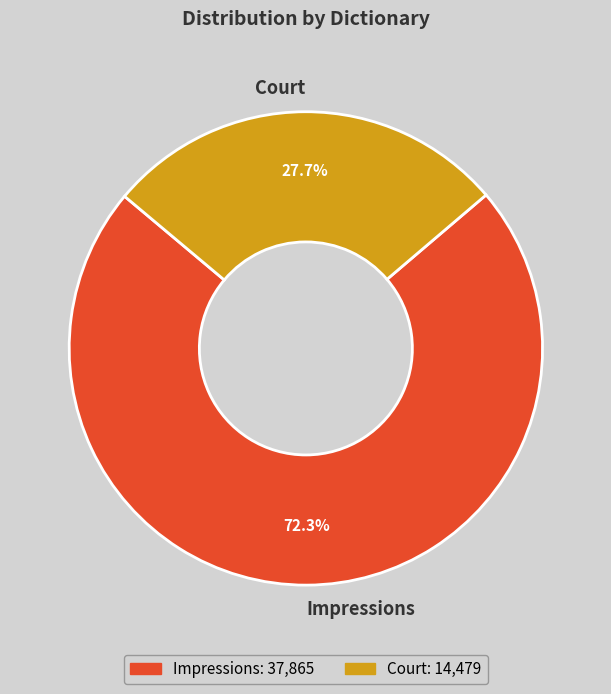

Count the number of slices in the pie.

2